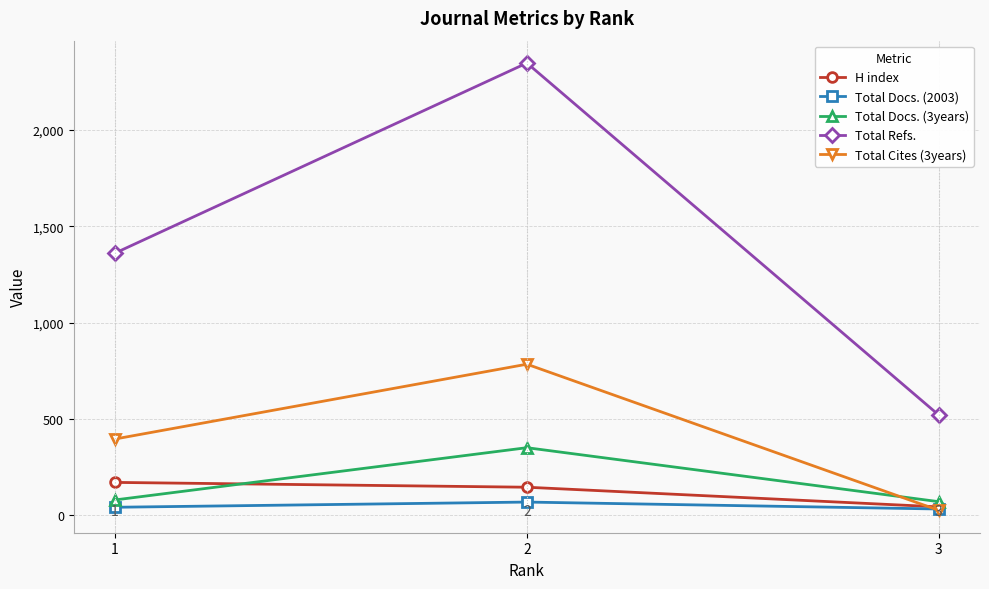

The Total Refs. series shows 1360 at 1. True or false?

True